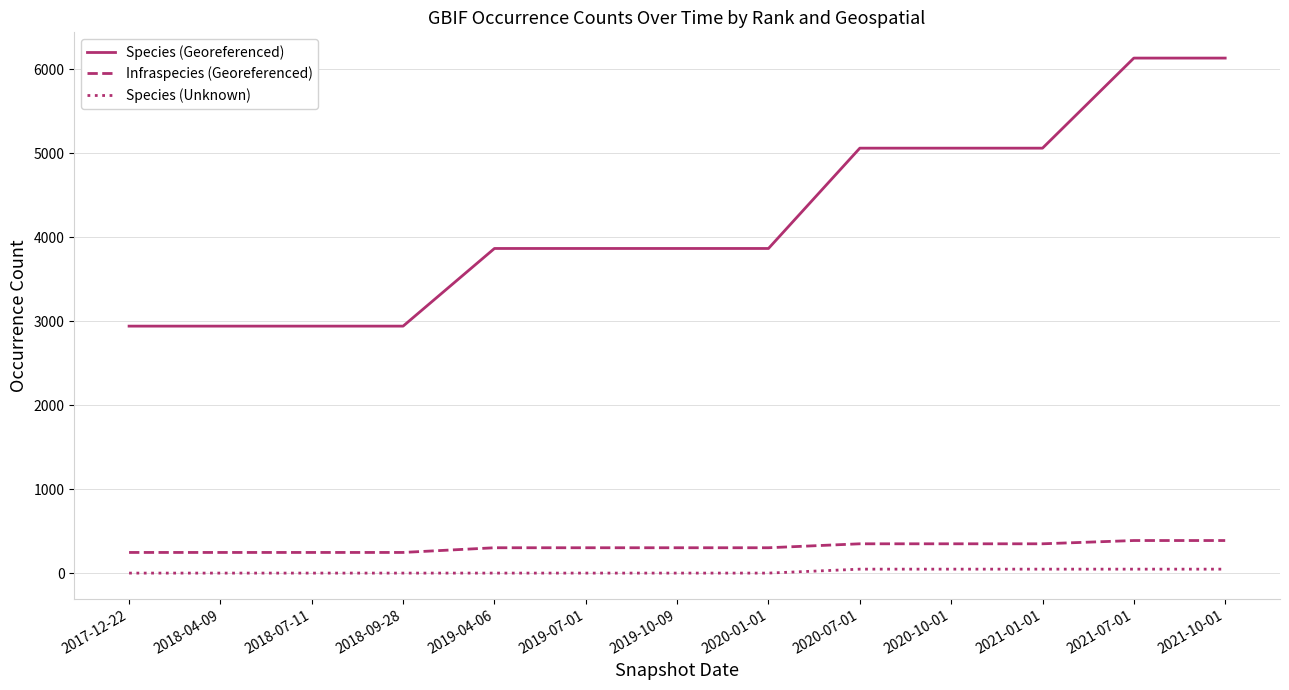

Reading right to left, what are all the values shown in this chart?

Species (Georeferenced): 2021-10-01=6135	2021-07-01=6135	2021-01-01=5062	2020-10-01=5062	2020-07-01=5062	2020-01-01=3867	2019-10-09=3867	2019-07-01=3867	2019-04-06=3867	2018-09-28=2942	2018-07-11=2942	2018-04-09=2942	2017-12-22=2942
Infraspecies (Georeferenced): 2021-10-01=388	2021-07-01=388	2021-01-01=349	2020-10-01=349	2020-07-01=349	2020-01-01=302	2019-10-09=302	2019-07-01=302	2019-04-06=302	2018-09-28=246	2018-07-11=246	2018-04-09=246	2017-12-22=246
Species (Unknown): 2021-10-01=47	2021-07-01=47	2021-01-01=47	2020-10-01=47	2020-07-01=47	2020-01-01=0	2019-10-09=0	2019-07-01=0	2019-04-06=0	2018-09-28=0	2018-07-11=0	2018-04-09=0	2017-12-22=0